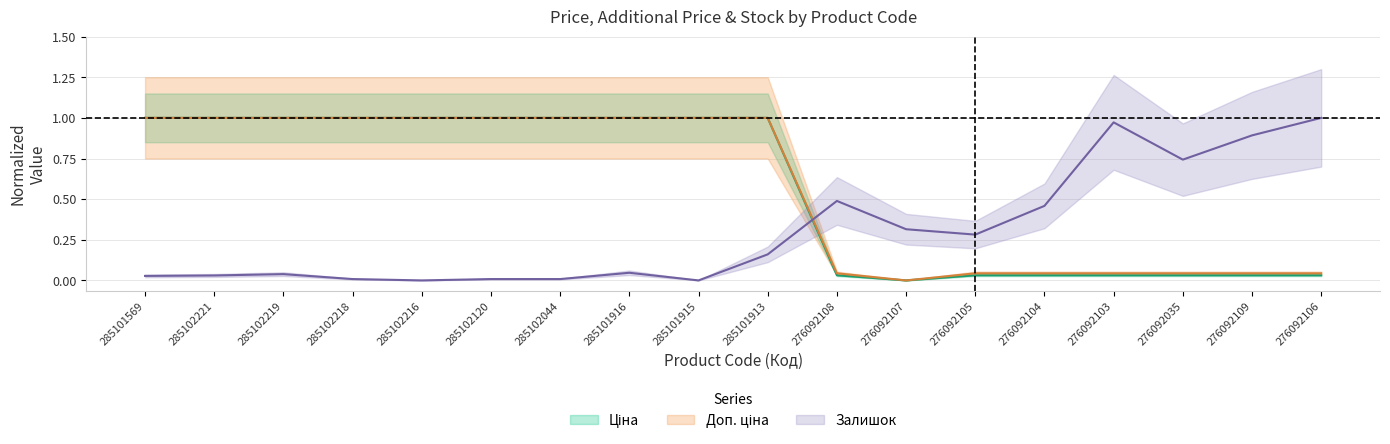

Which series ends up on top after the final intersection of Доп. ціна and Залишок?

Залишок